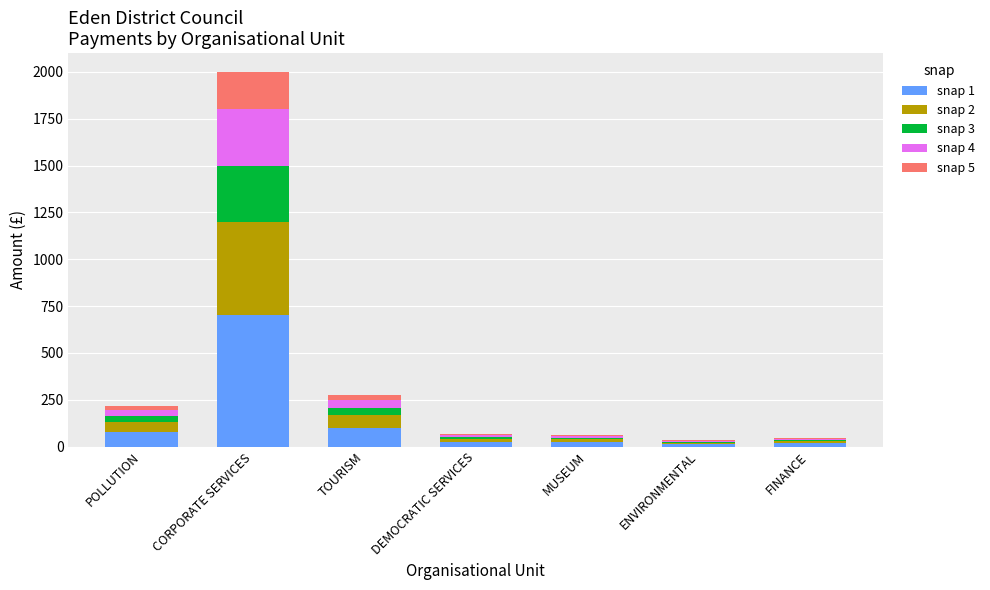

What is the highest value of the snap 1 series?

700.0